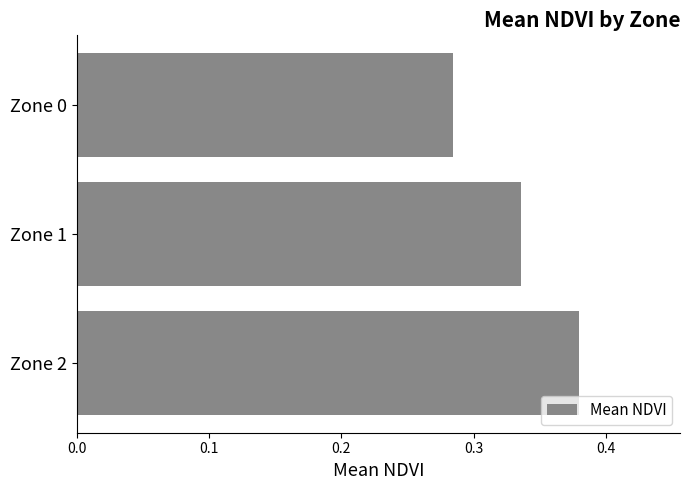

List the labels in order of value, largest first.

Zone 2, Zone 1, Zone 0